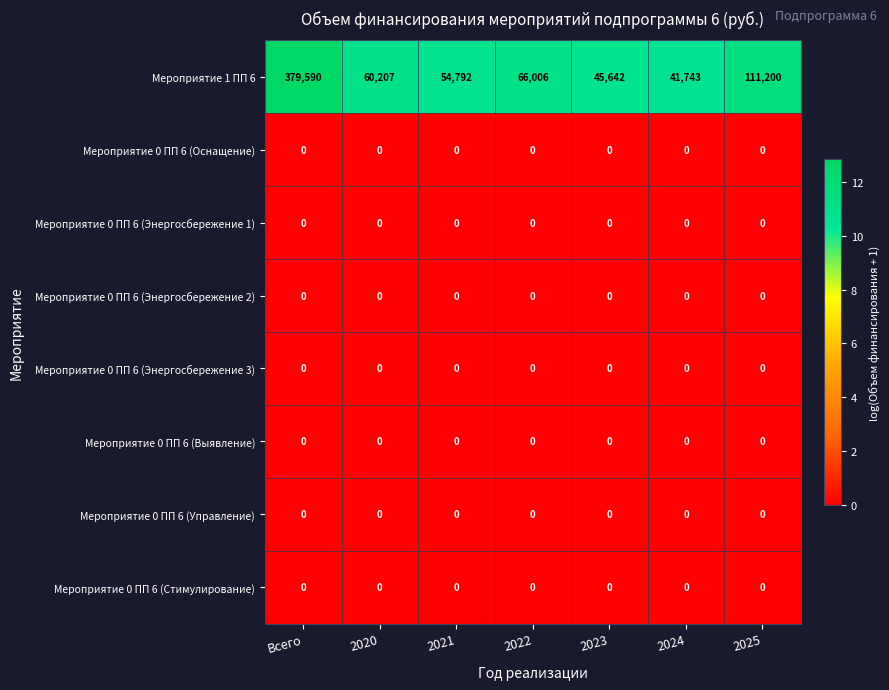

Which label corresponds to the largest value in the chart?

Всего